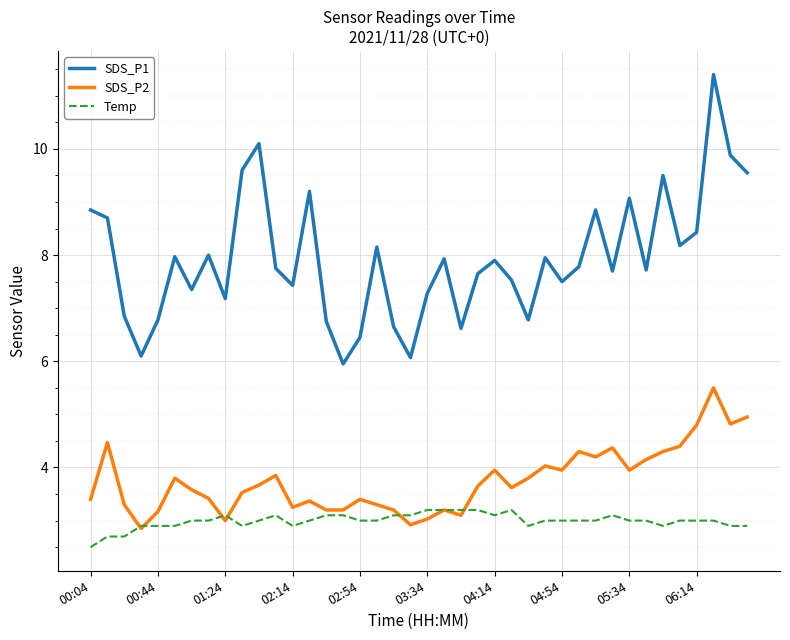

What is the smallest value displayed?

2.5